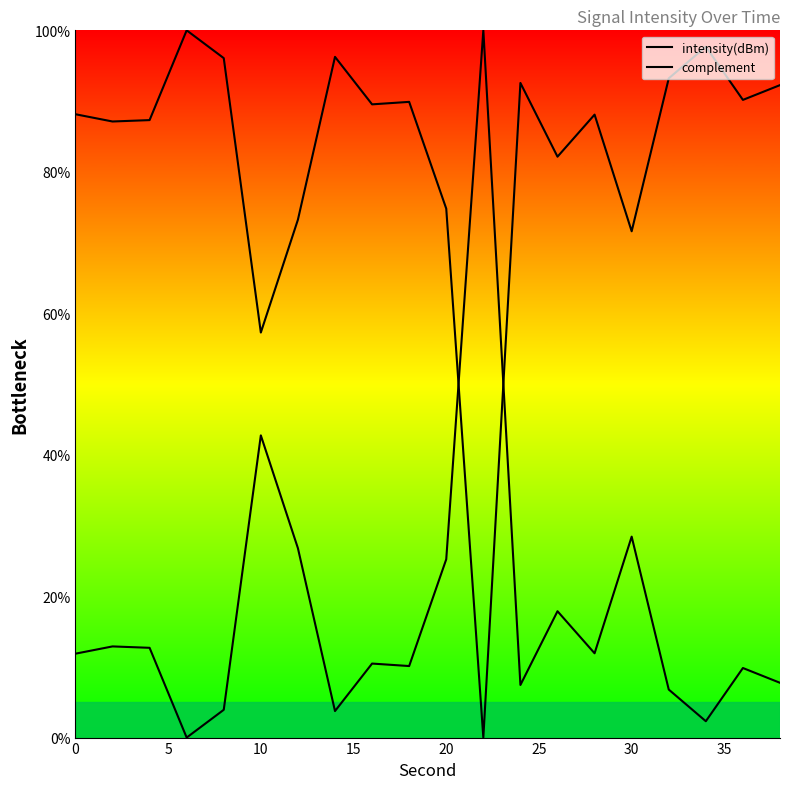

How many lines are shown in the chart?

2